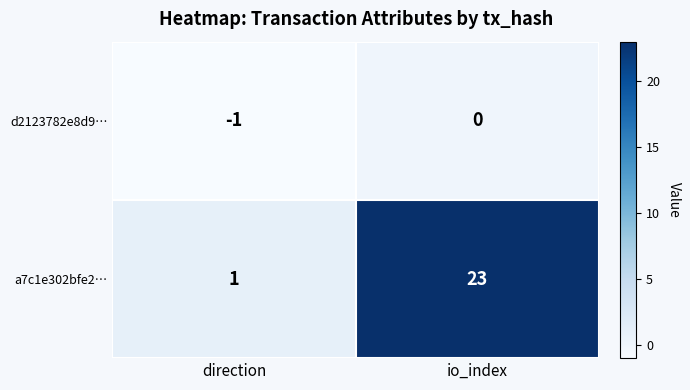

The a7c1e302bfe2… series shows 33 at io_index. True or false?

False